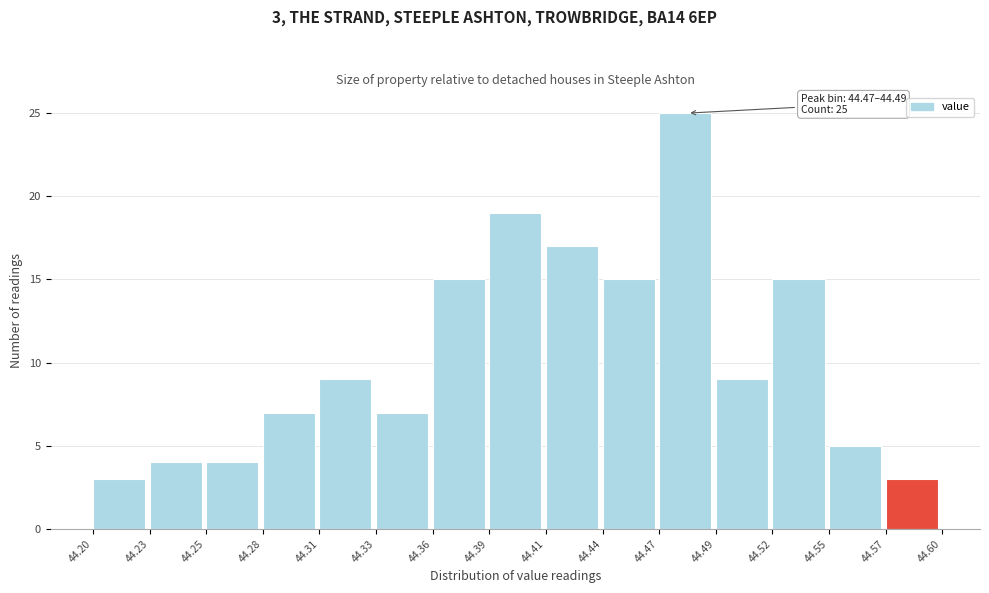

Over which range of the x-axis is the bar tallest?

44.47 to 44.49